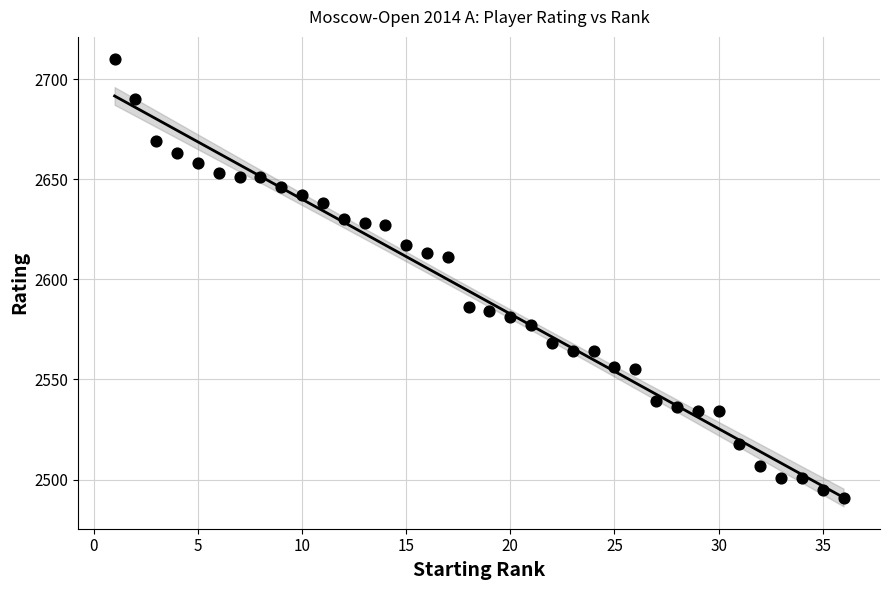

What is the range of Y values (max minus min)?

219